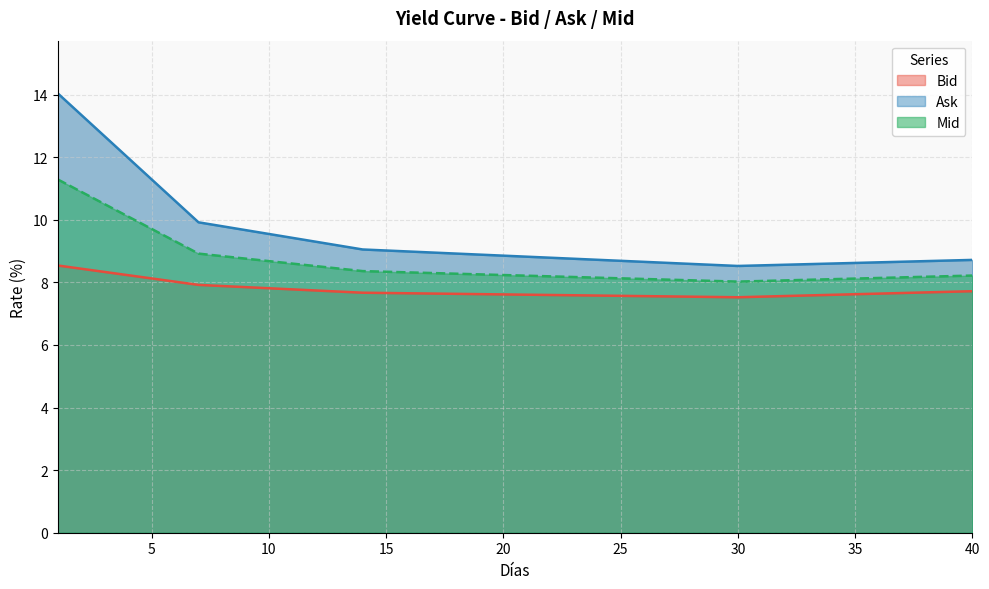

Is it true that Bid equals 14.3 at 4?

False